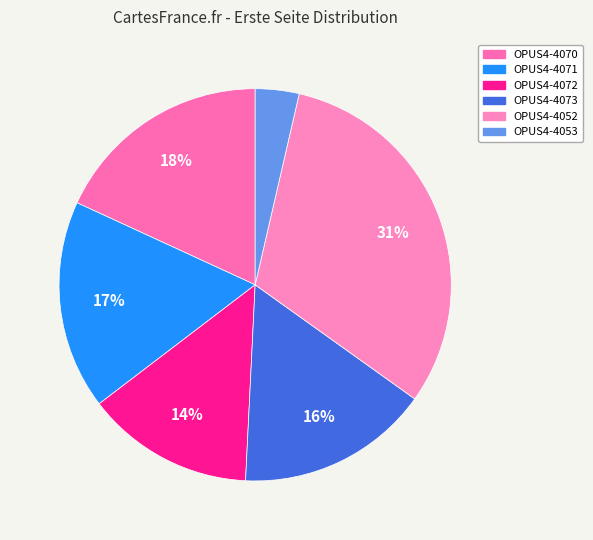

Is there a majority slice in this chart?

No